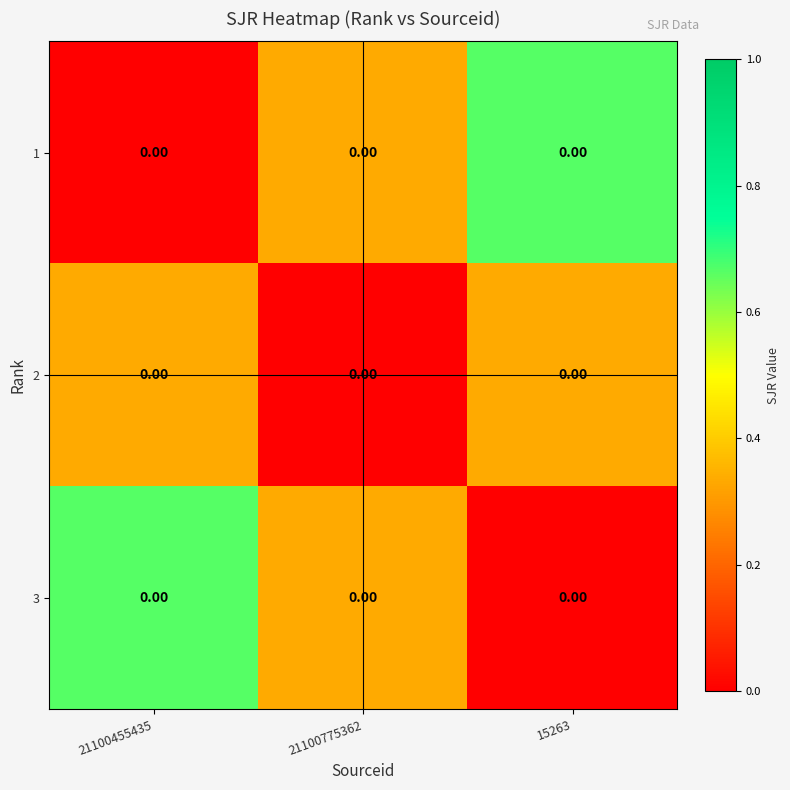

What is the difference between the highest and lowest values at 21100775362?

0.3